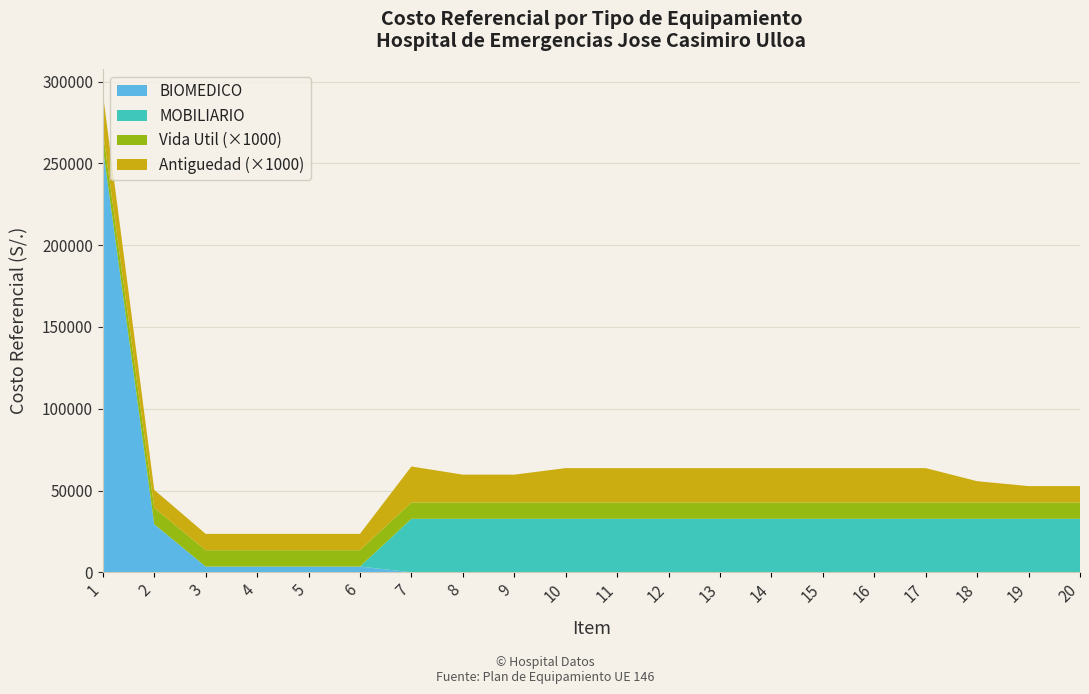

Reading left to right, transcribe all the data shown in this chart.

BIOMEDICO: 1=260000	2=29400	3=3490	4=3490	5=3490	6=3490	7=0	8=0	9=0	10=0	11=0	12=0	13=0	14=0	15=0	16=0	17=0	18=0	19=0	20=0
MOBILIARIO: 1=0	2=0	3=0	4=0	5=0	6=0	7=32700	8=32700	9=32700	10=32700	11=32700	12=32700	13=32700	14=32700	15=32700	16=32700	17=32700	18=32700	19=32700	20=32700
Vida Util: 1=10	2=10	3=10	4=10	5=10	6=10	7=10	8=10	9=10	10=10	11=10	12=10	13=10	14=10	15=10	16=10	17=10	18=10	19=10	20=10
Antiguedad: 1=23	2=11	3=10	4=10	5=10	6=10	7=22	8=17	9=17	10=21	11=21	12=21	13=21	14=21	15=21	16=21	17=21	18=13	19=10	20=10